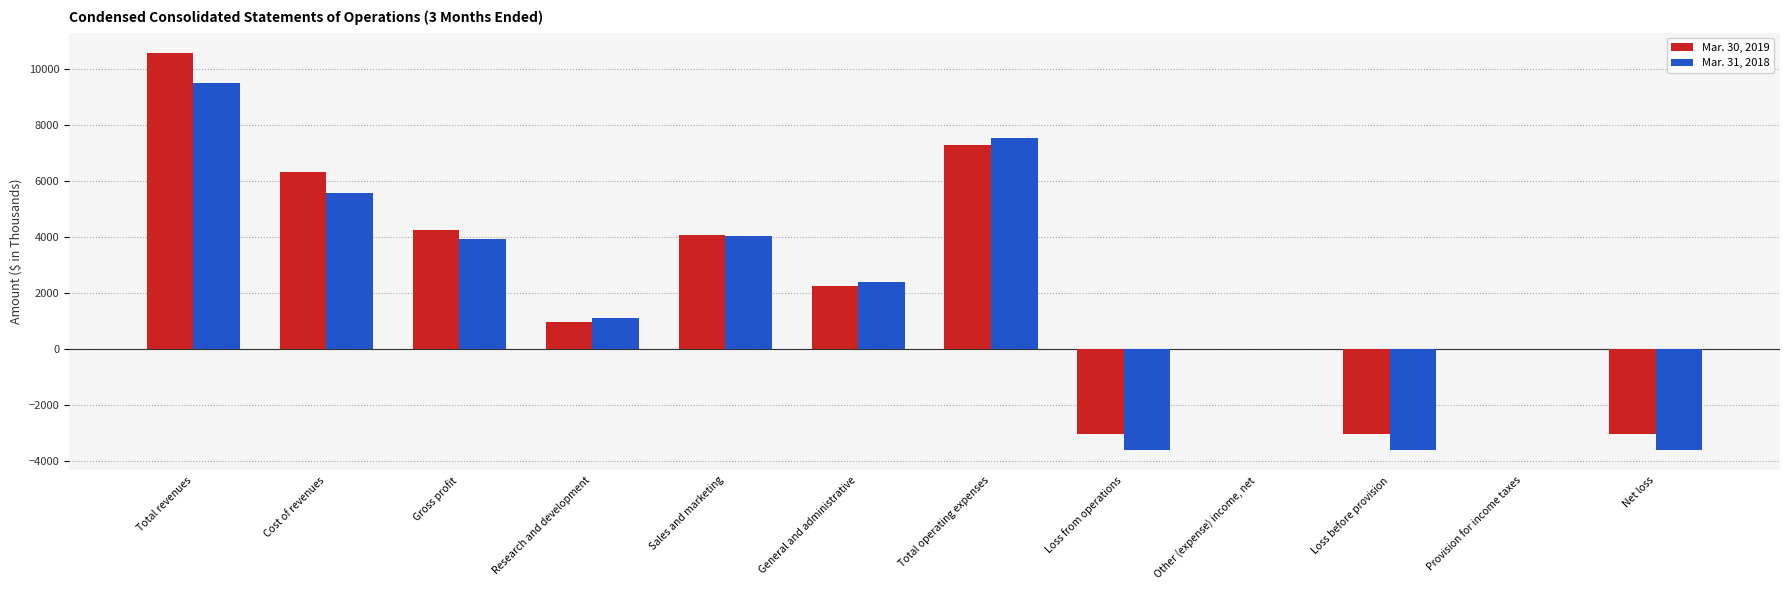

Is it true that Mar. 31, 2018 equals -1292 at Loss before provision?

False